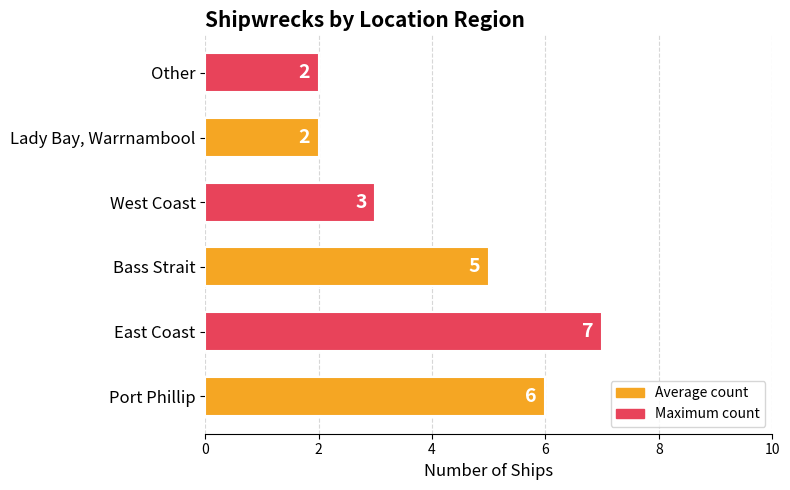

Reading bottom to top, what are all the values shown in this chart?

6	7	5	3	2	2